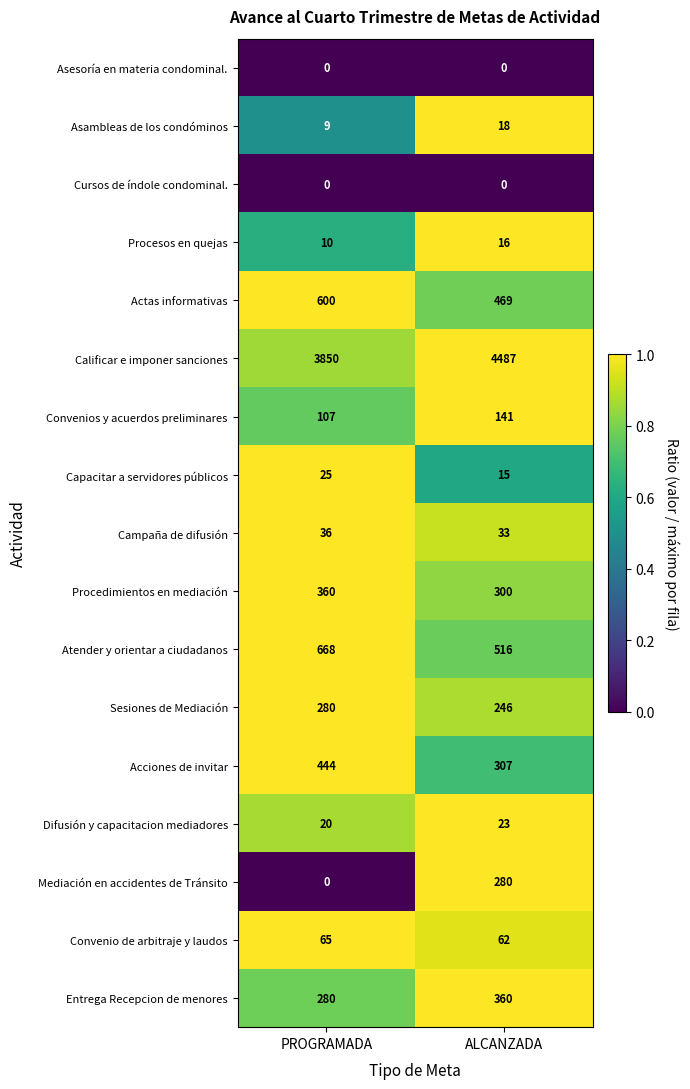

What is the average value of the Convenios y acuerdos preliminares series?

124